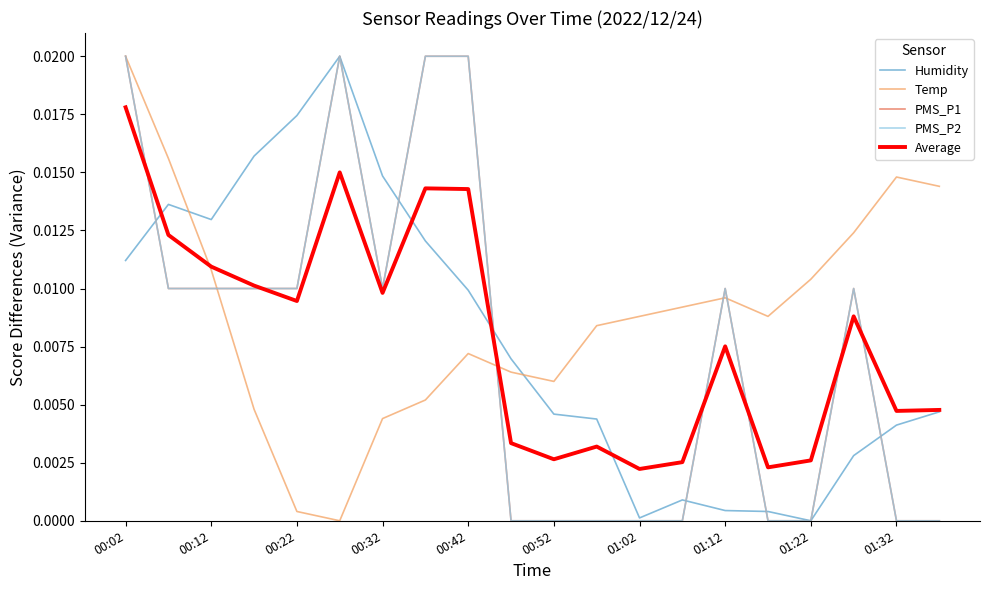

What is the label of the 1st point from the left?

00:02